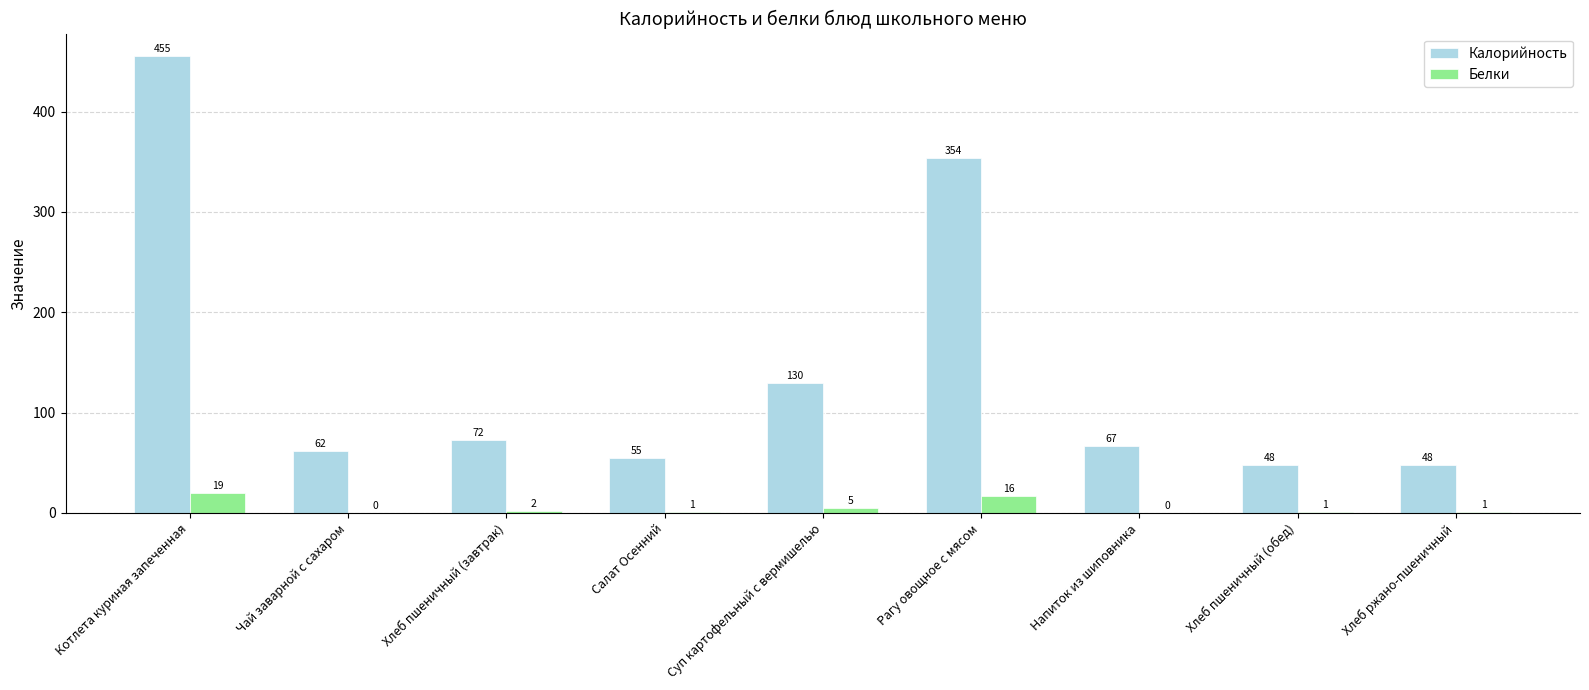

Which category has the highest value in the Калорийность series?

Котлета куриная запеченная